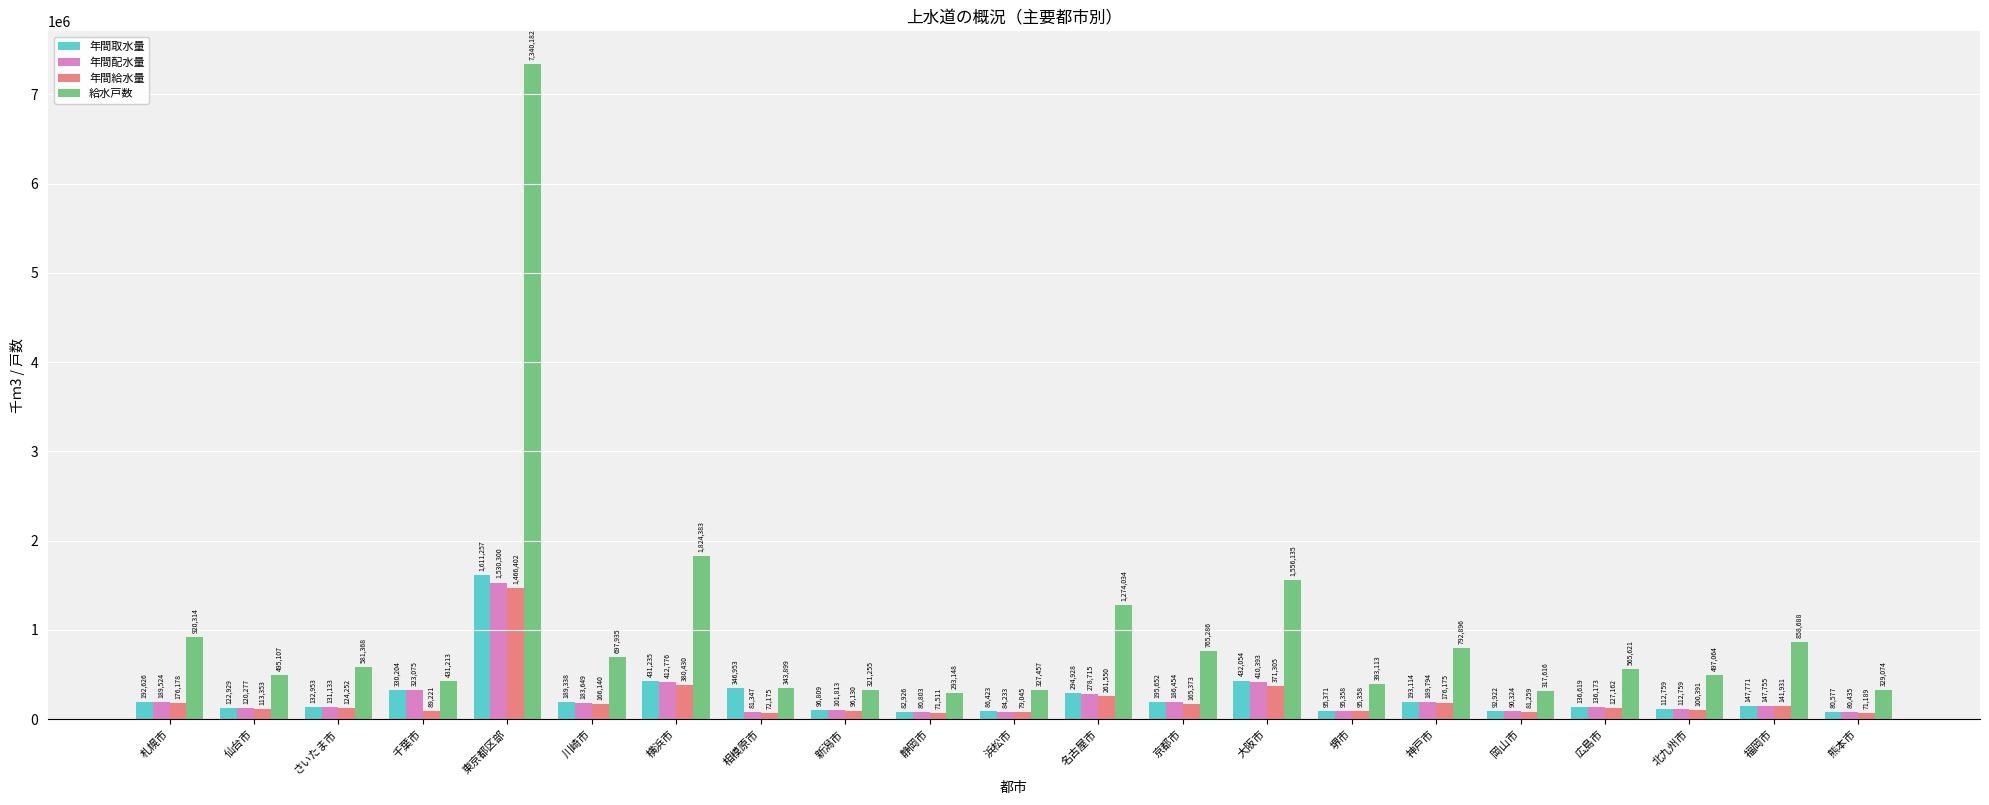

What is the label of the 6th bar from the left?

川崎市